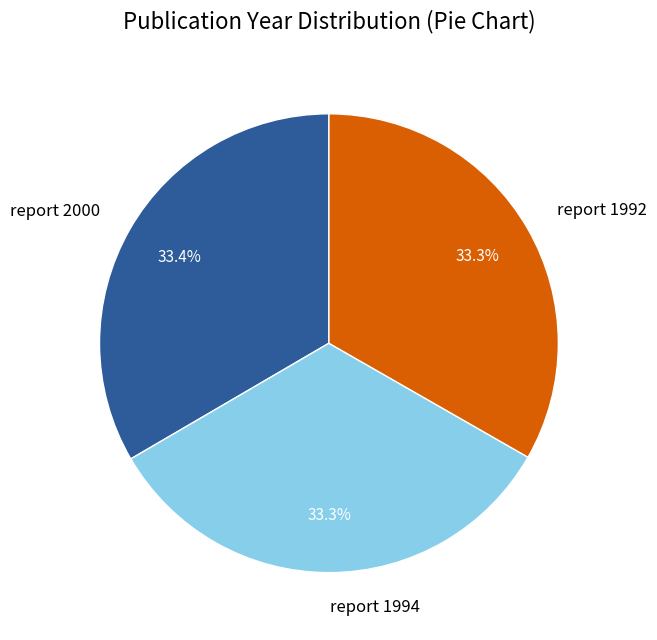

Is there any slice that represents more than half of the pie?

No